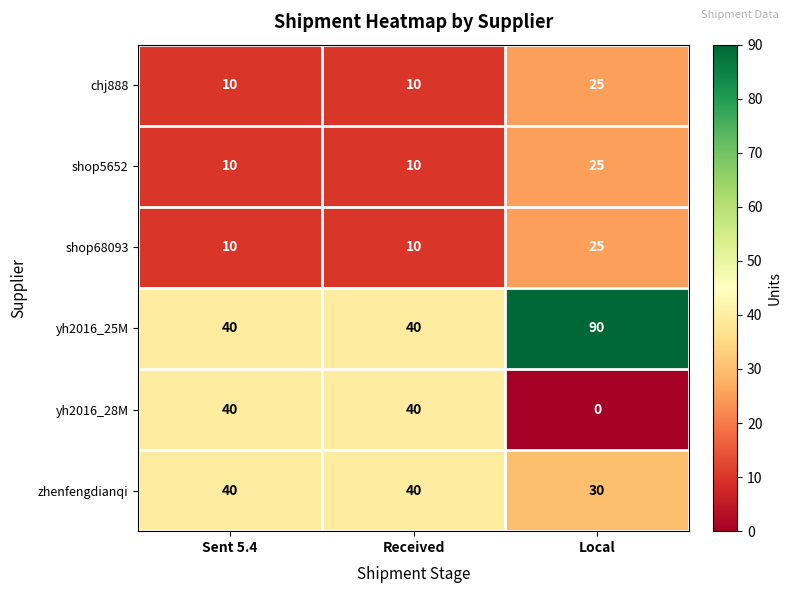

Which series has the largest total across all categories?

yh2016_25M